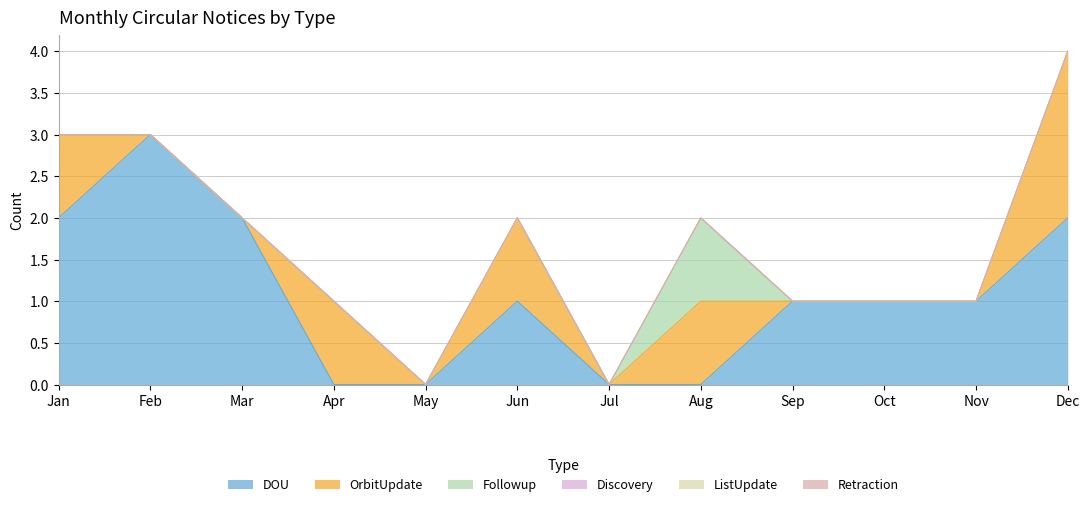

What is the average value of the DOU series?

1